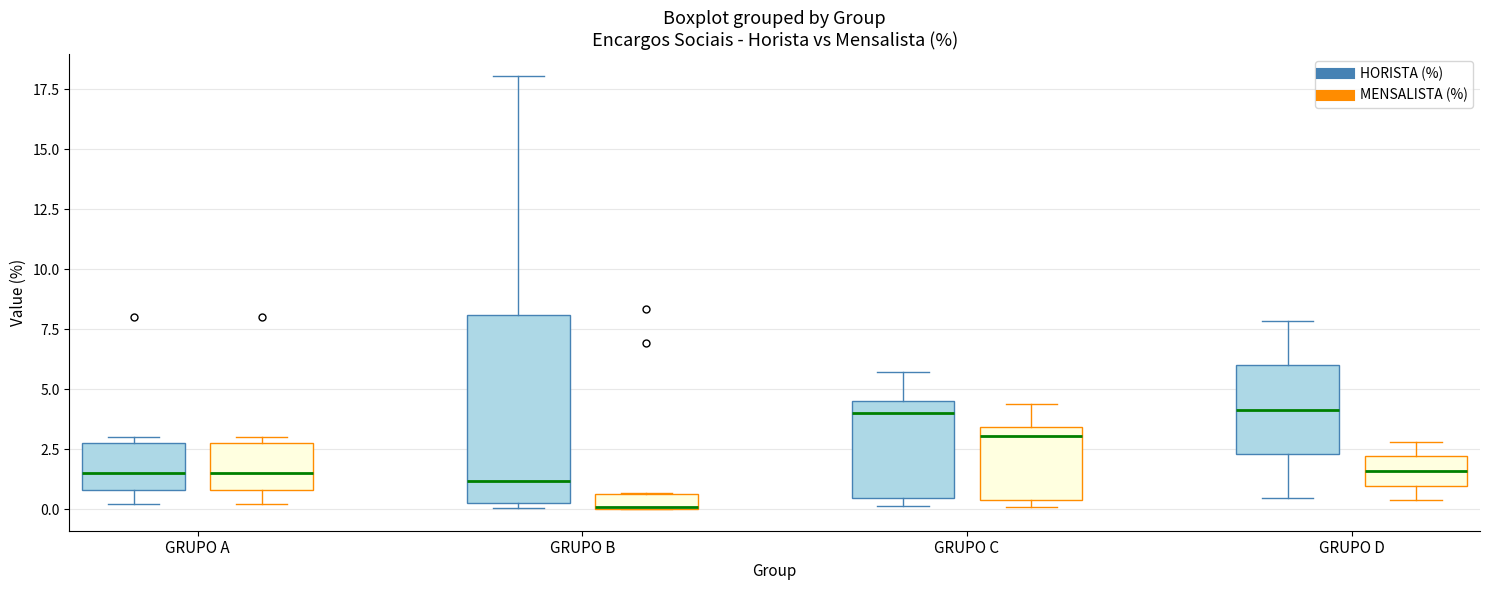

Where does the median line of the box for GRUPO B (HORISTA (%)) sit on the y-axis? The values are not printed on the chart, so give them approximately, as read against the axis.

1.0